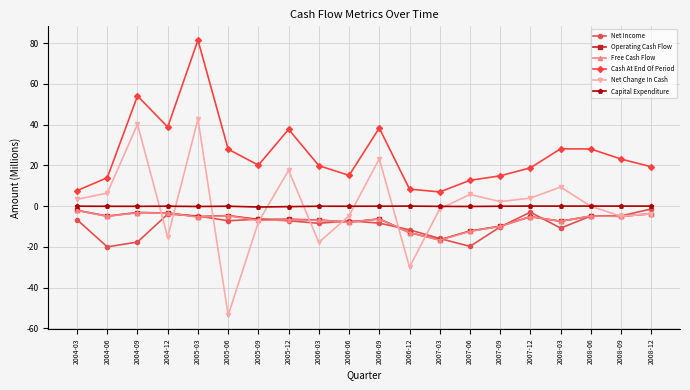

Where is the first local minimum for Free Cash Flow?

2004-06